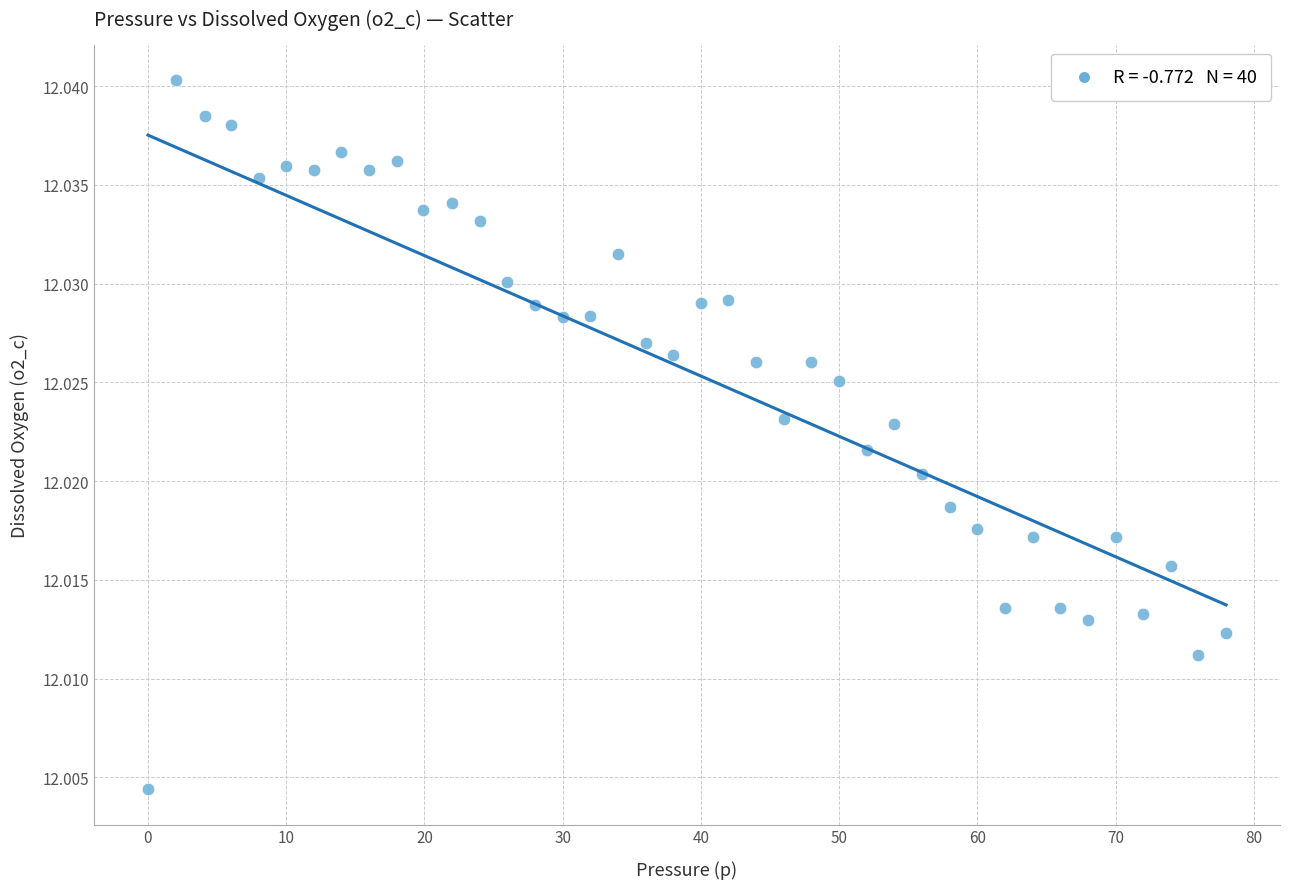

What is the range of X values (max minus min)?

78.0